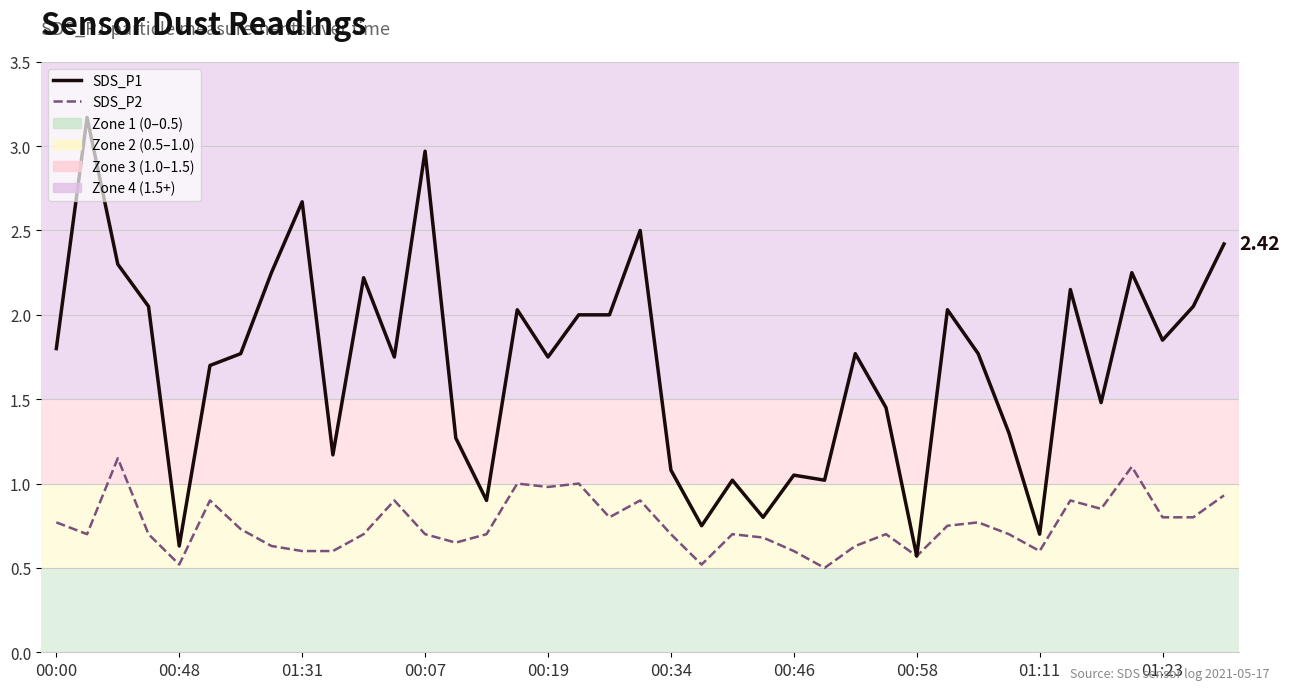

Which series has the largest range (max minus min)?

SDS_P1